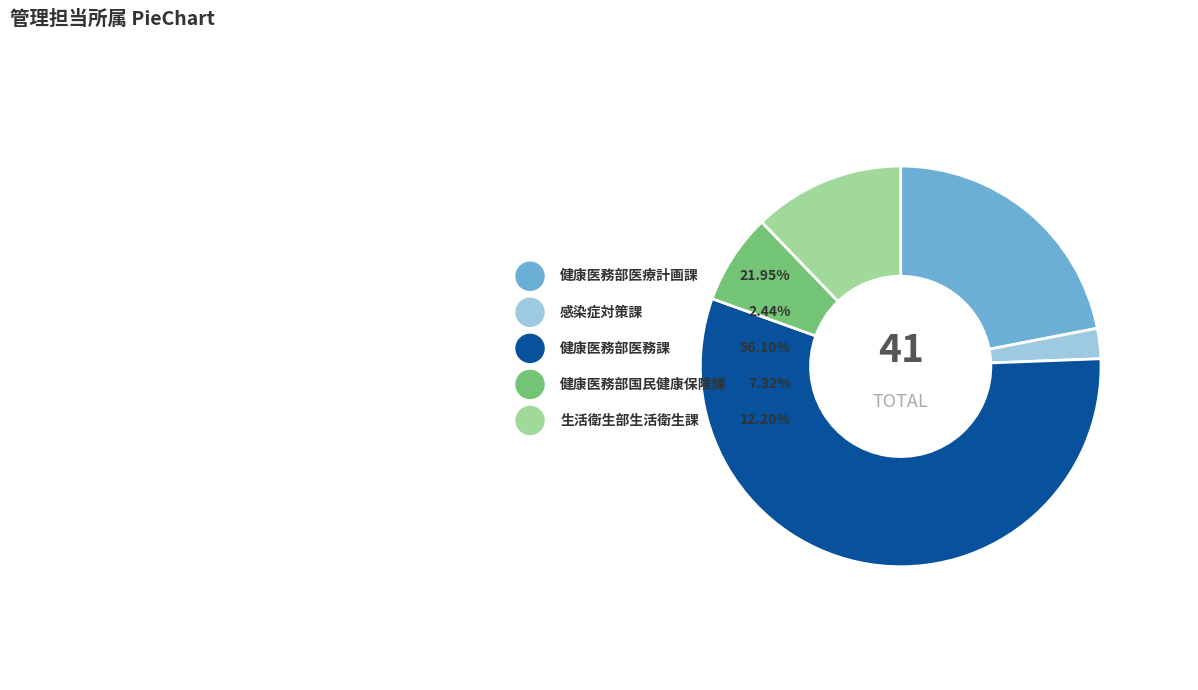

What is the ratio of the value at 健康医務部国民健康保険課 to the value at 健康医務部医務課?

0.1